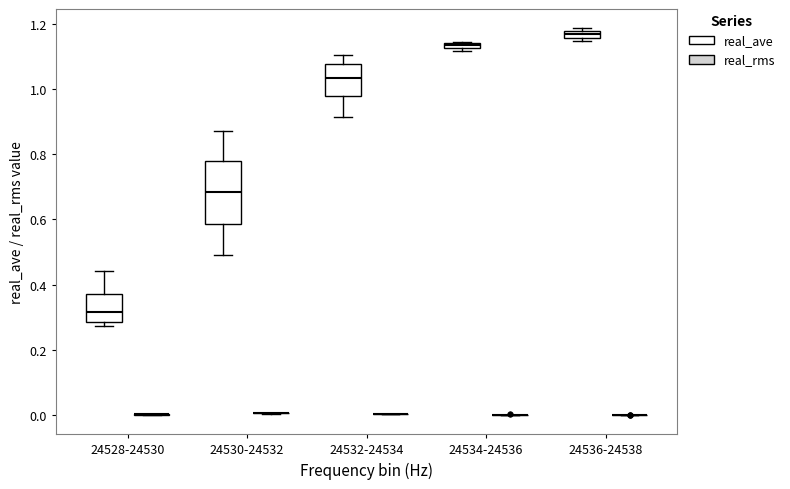

Comparing the boxes themselves (not the whiskers), which one is the tallest?

24530-24532 (real_ave)